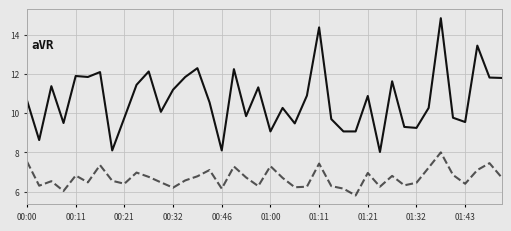

Count the number of categories in the chart.

40